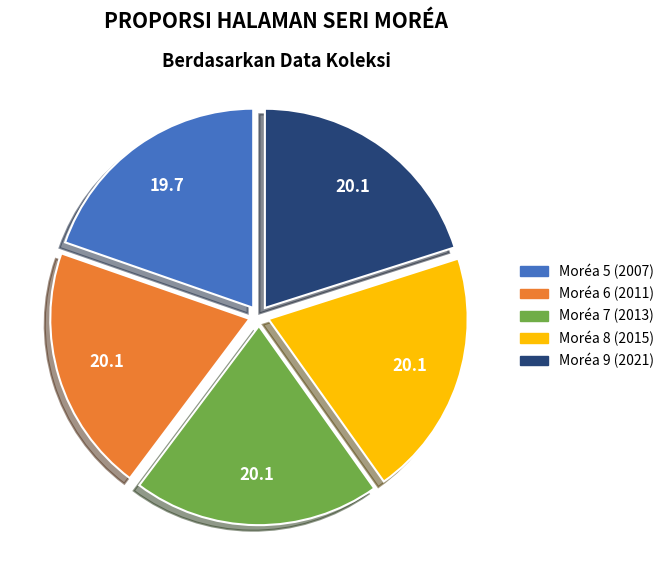

The Moréa 5 (2007) slice represents 32% of the pie. True or false?

False